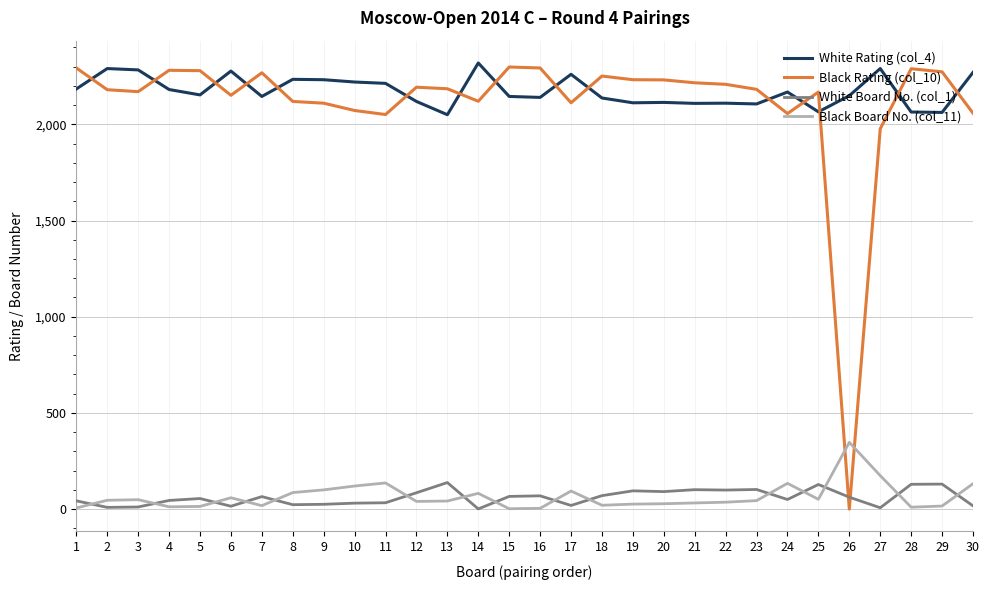

At which label does Black Board No. (col_11) reach its peak?

26